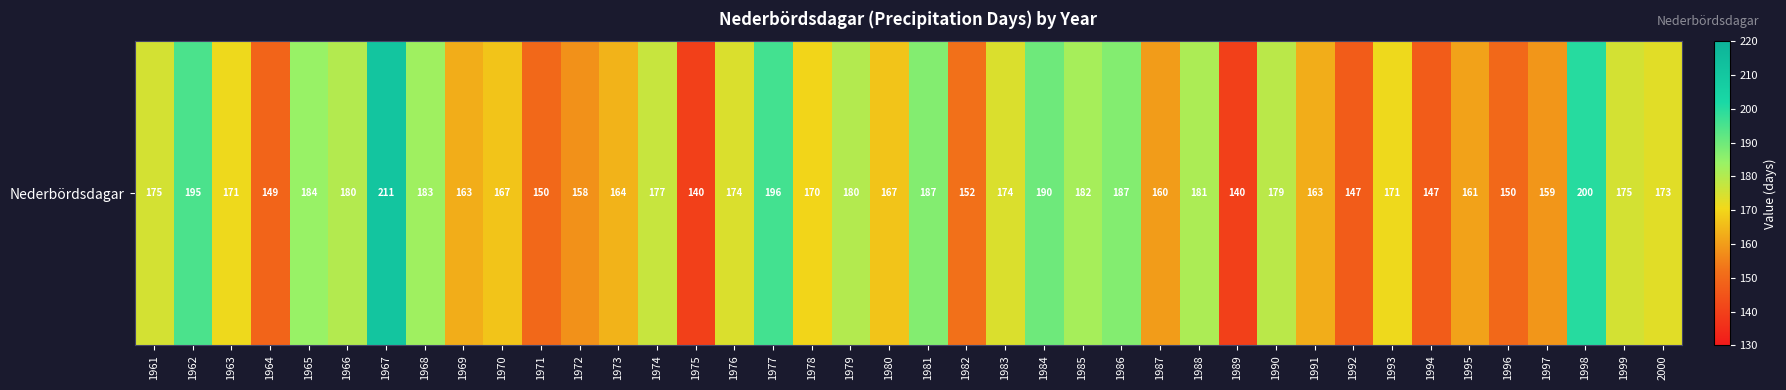

The value at 1998 is 55. True or false?

False